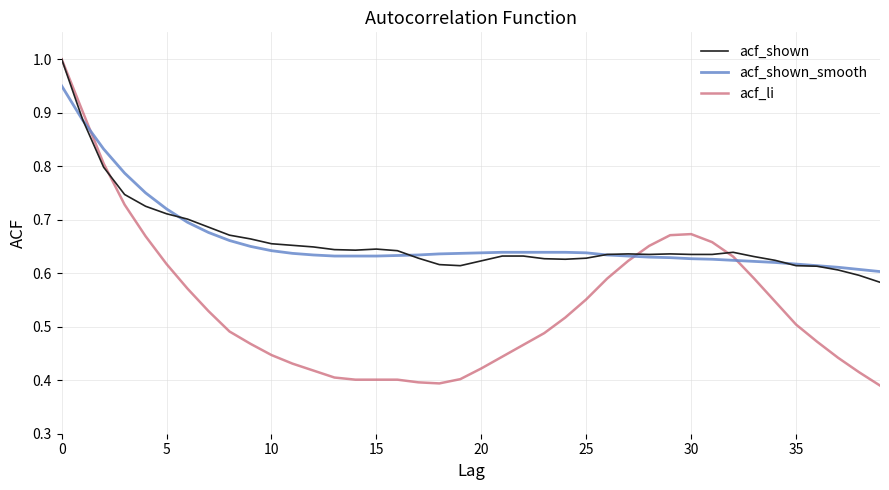

What is the maximum value for acf_li?

1.0